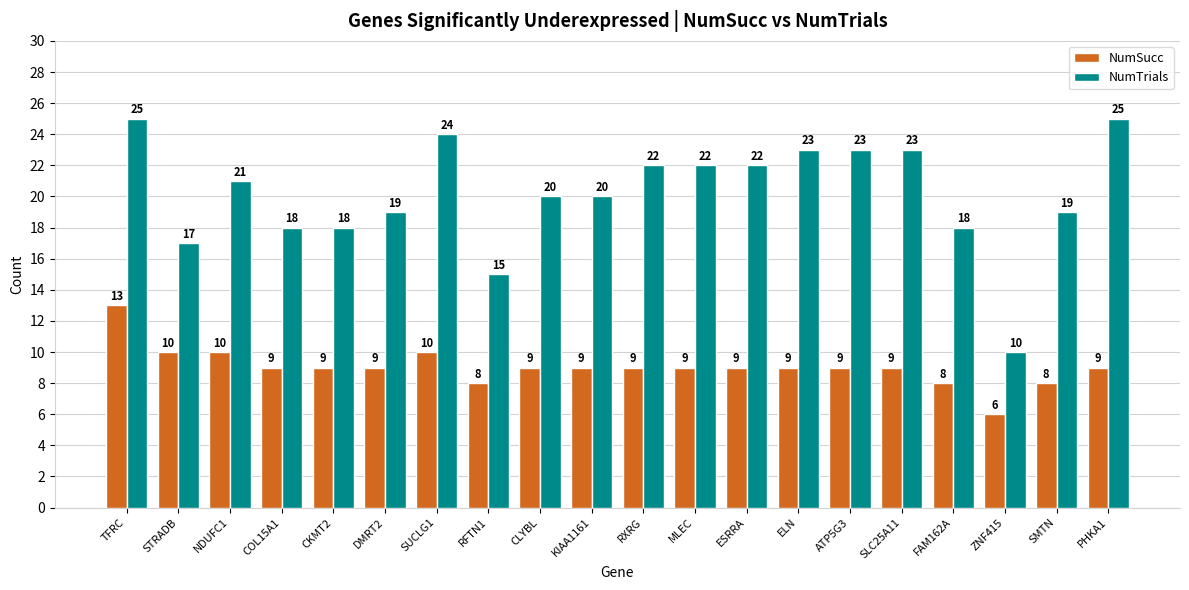

Where is NumTrials nearest to the value 17?

STRADB